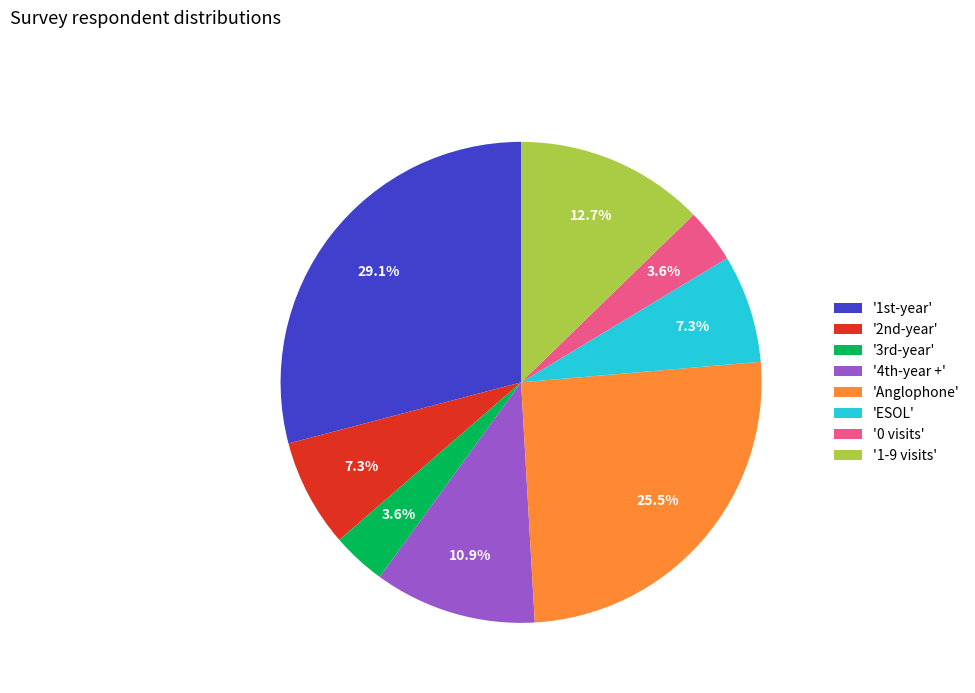

Which category has the biggest portion of the pie?

'1st-year'